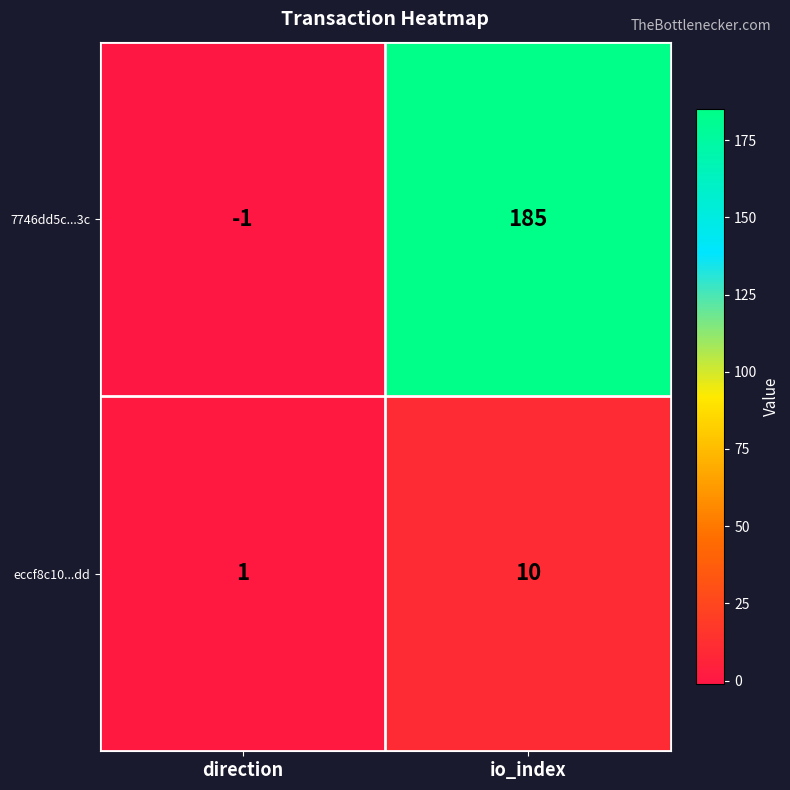

Rank the series at direction from highest to lowest value.

eccf8c10...dd, 7746dd5c...3c